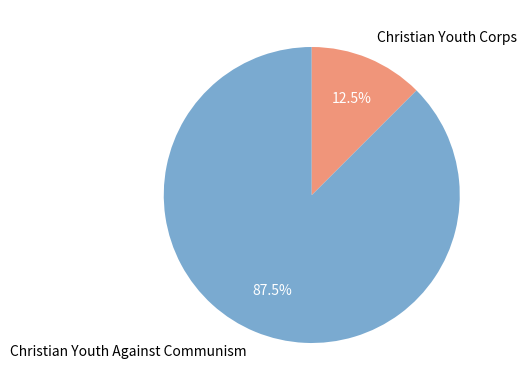

Combined, what portion of the pie is Christian Youth Against Communism and Christian Youth Corps?

100.0%